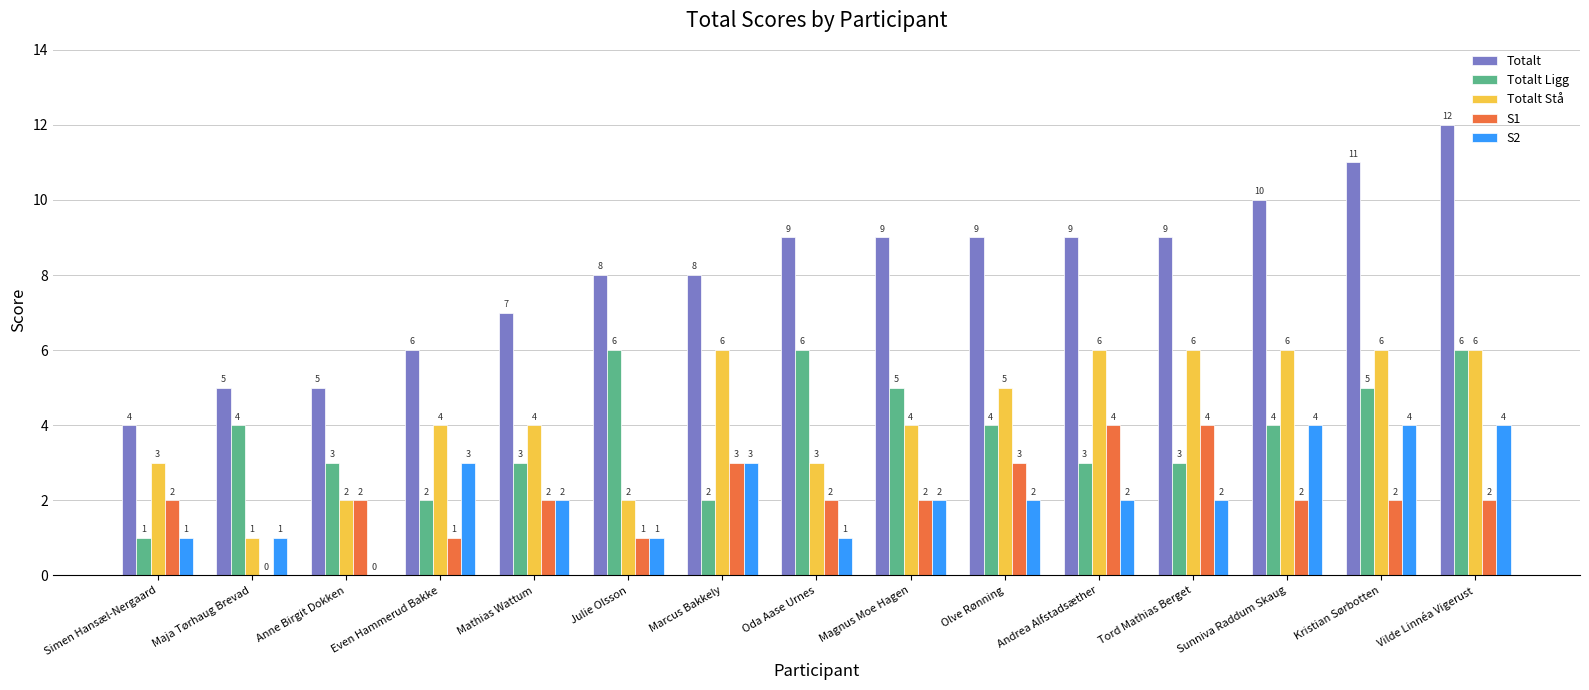

How many groups of bars are there?

15